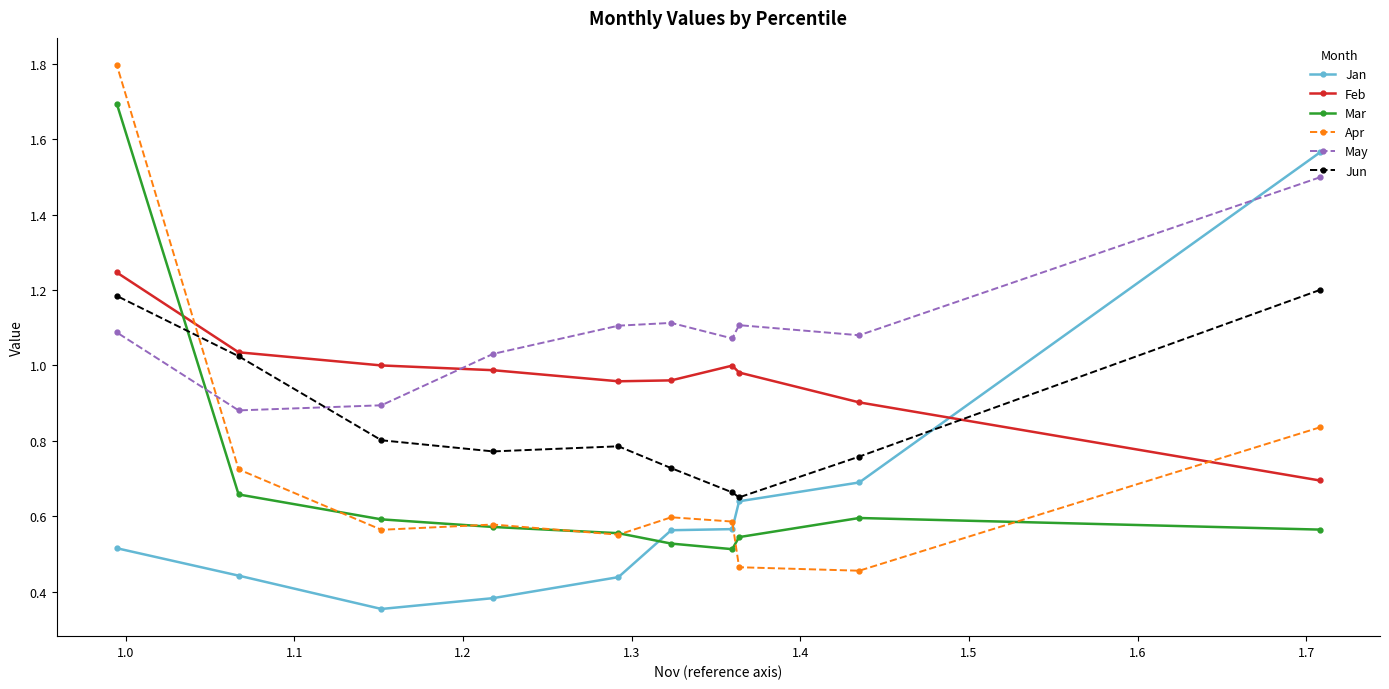

What is the greatest value displayed?

1.8